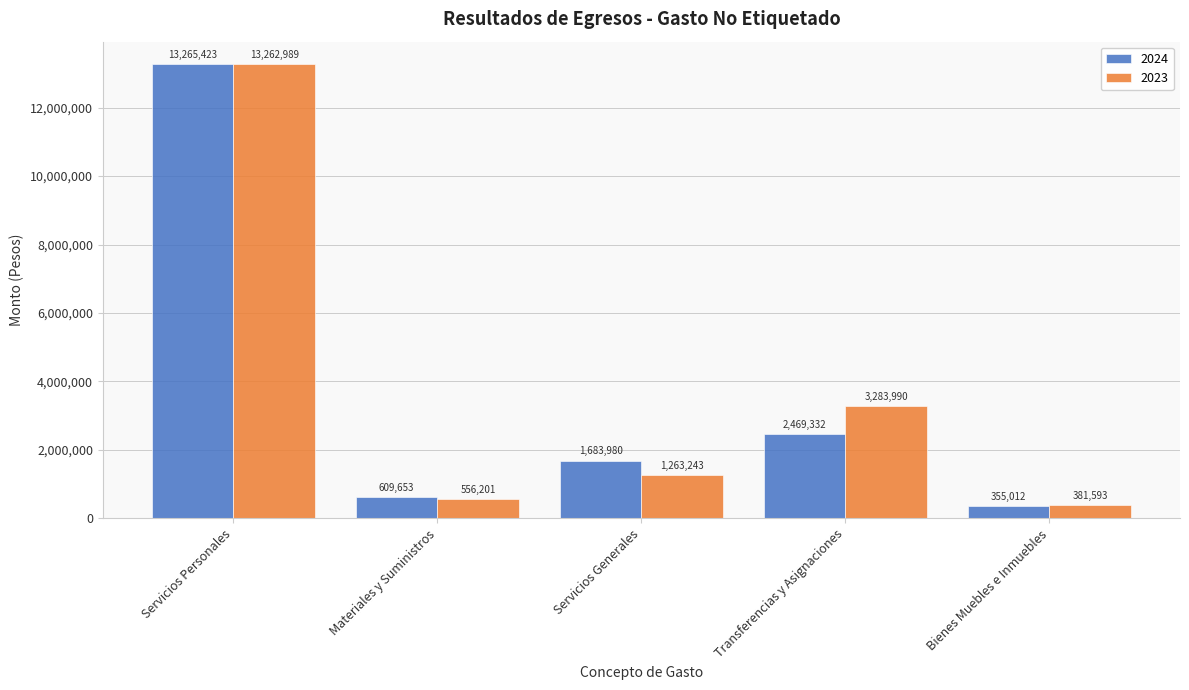

Which series has the widest spread of values?

2024